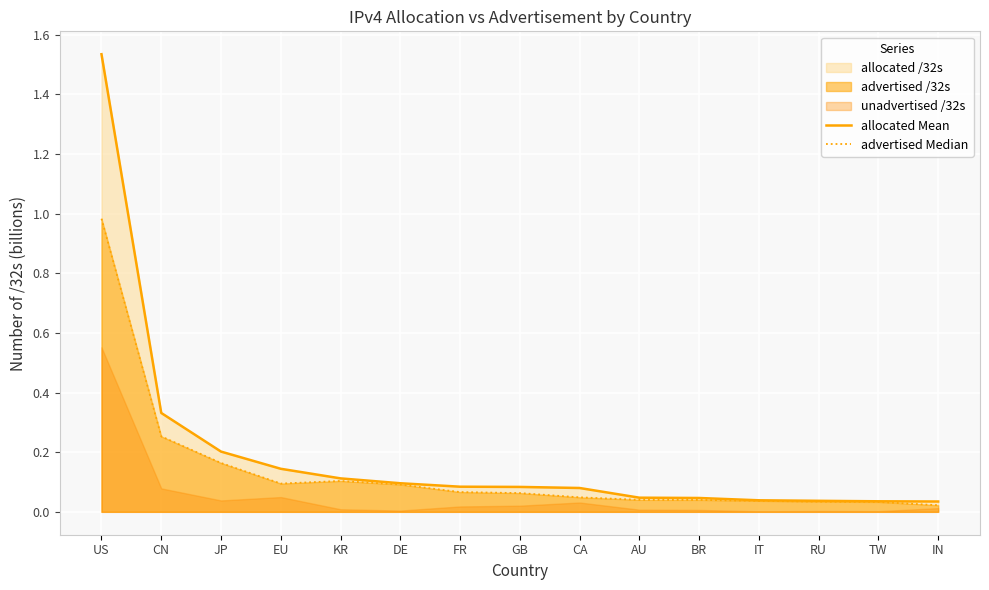

At TW, list the series in order from smallest to largest.

advertised Median, allocated Mean